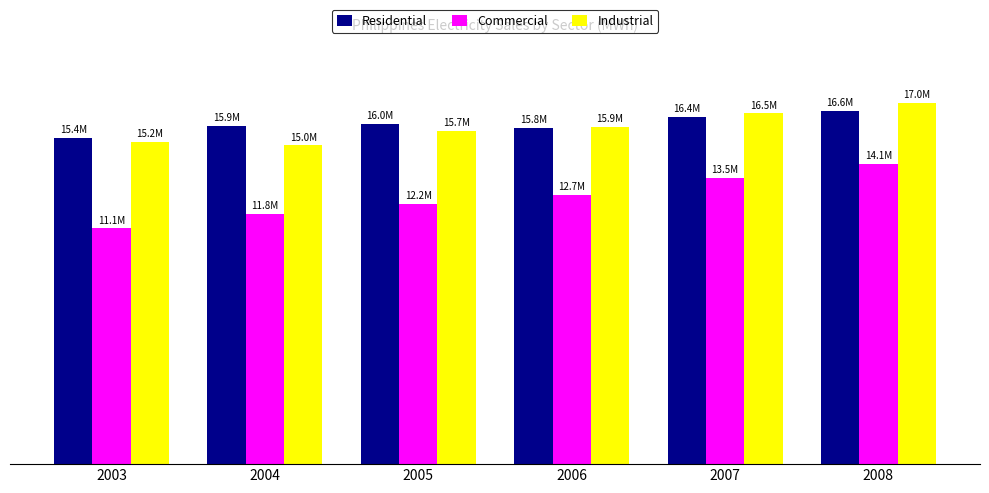

What is the difference between the Residential values at 2006 and 2003?

473619.2